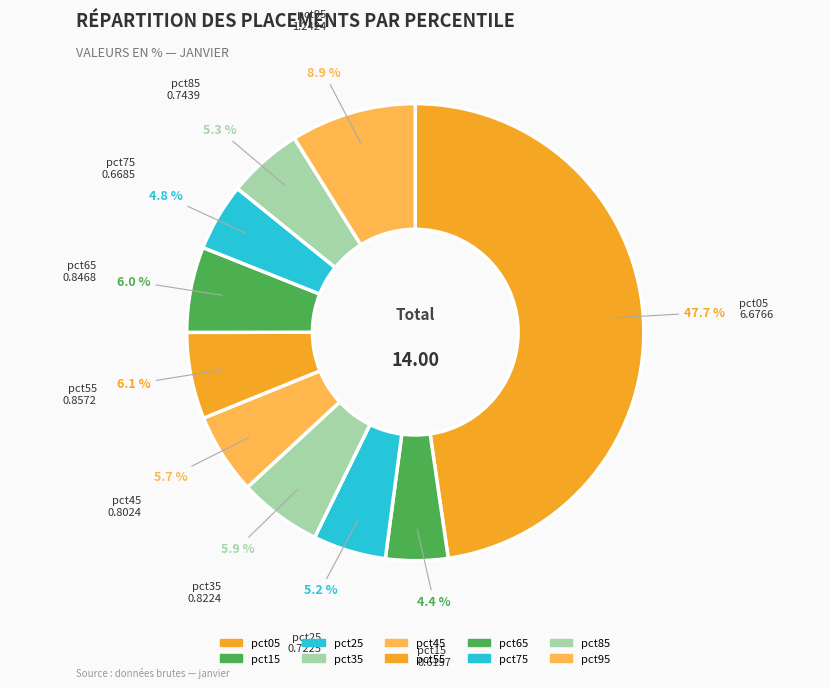

How many slices are in this pie chart?

10